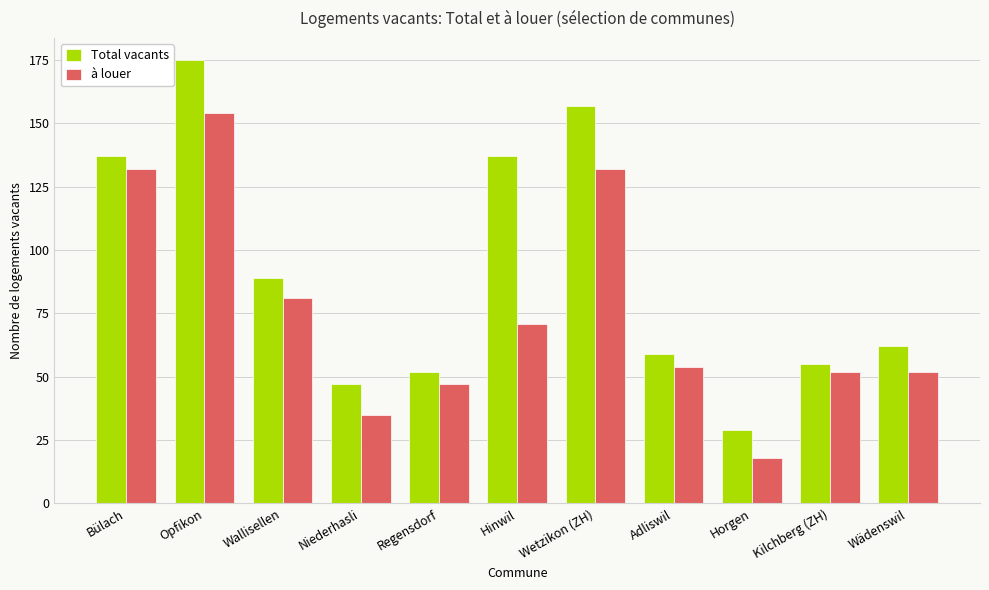

At which label does Total vacants reach its peak?

Opfikon